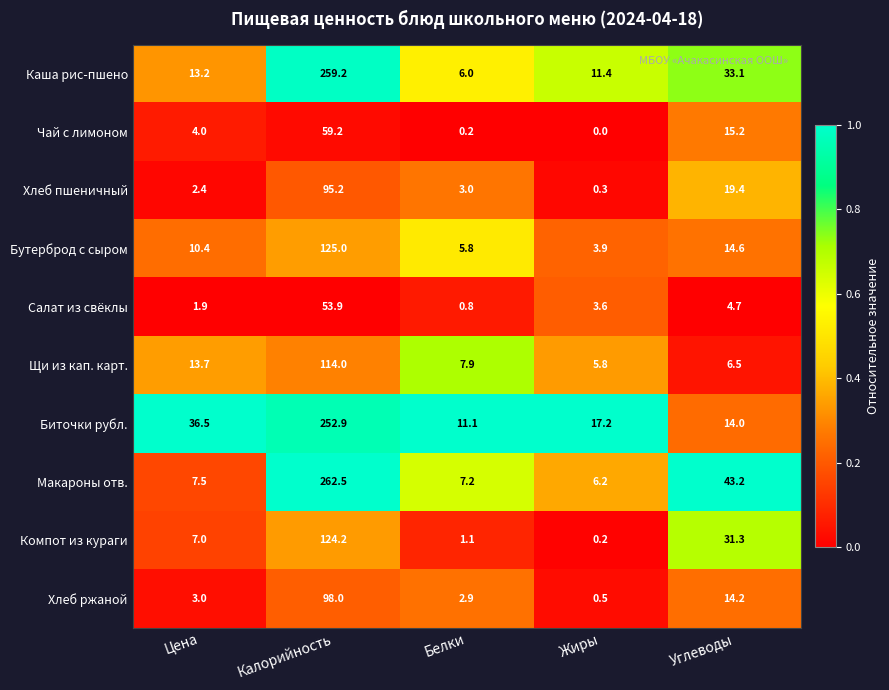

True or false: Хлеб ржаной has a value of 1.0 at Цена.

False